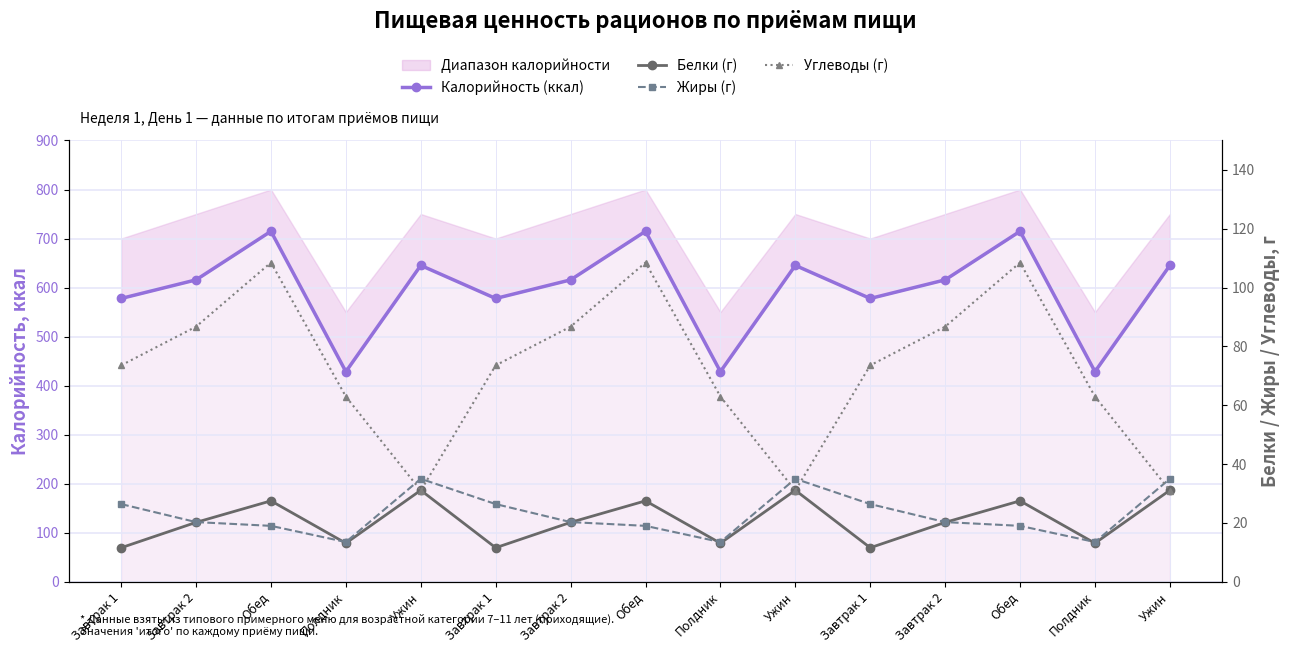

At how many categories does at least one series exceed 228?

15